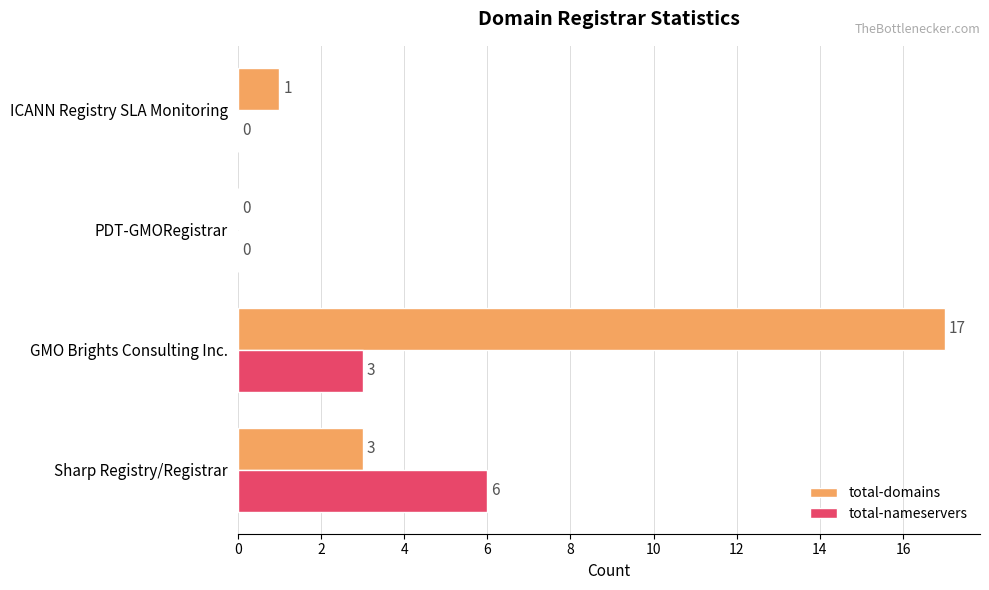

The value of total-domains at GMO Brights Consulting Inc. is 10. True or false?

False